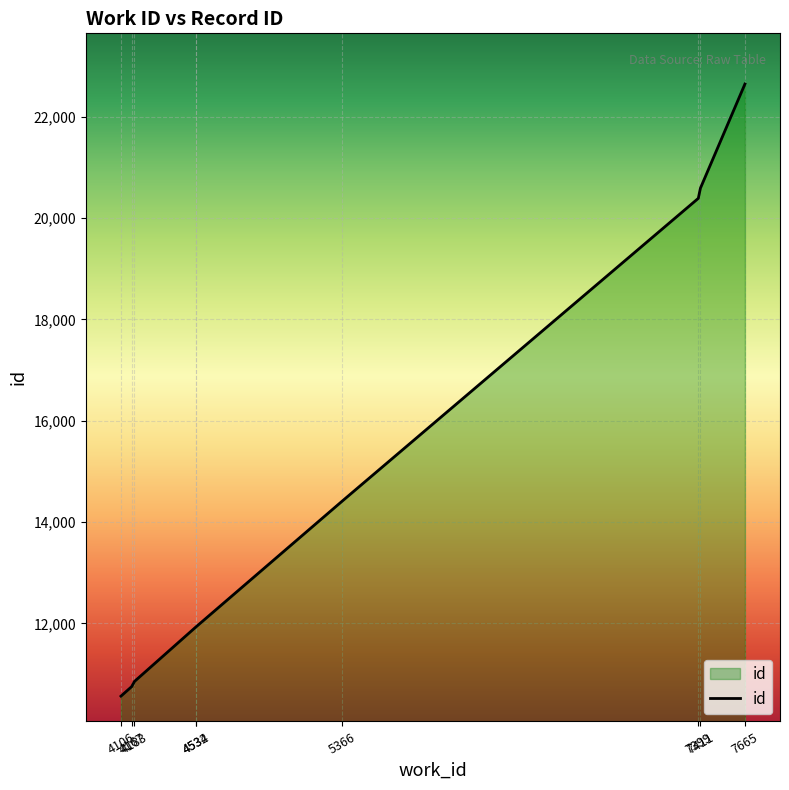

Does the chart display data point markers on the line(s)?

No